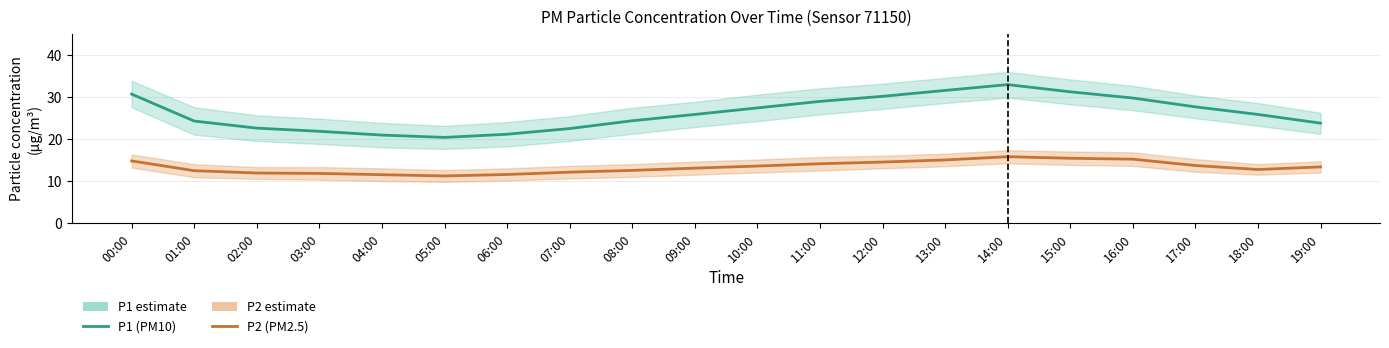

How many lines are shown in the chart?

2